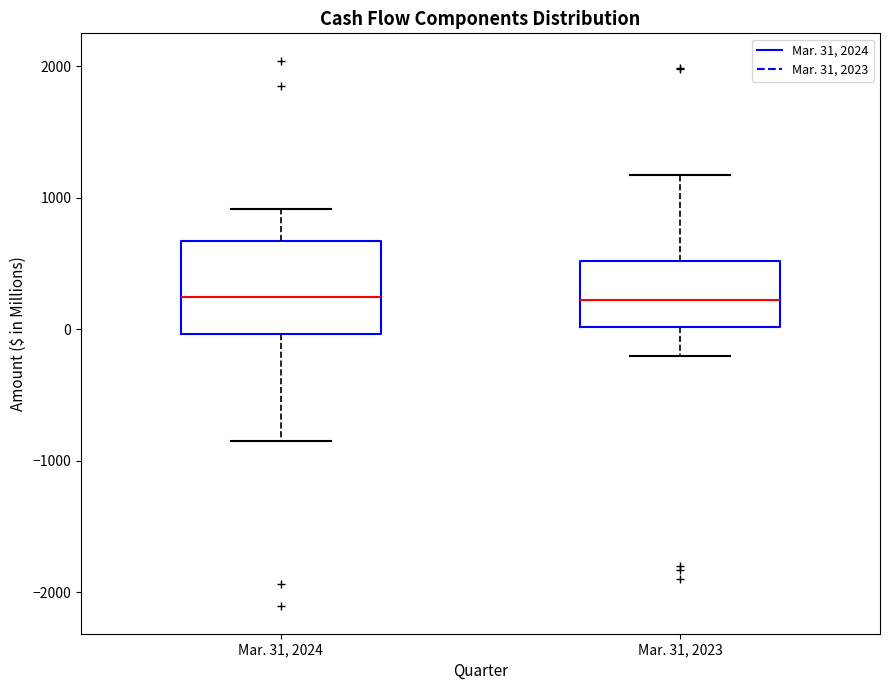

Comparing the boxes themselves (not the whiskers), which one is the tallest?

Mar. 31, 2024